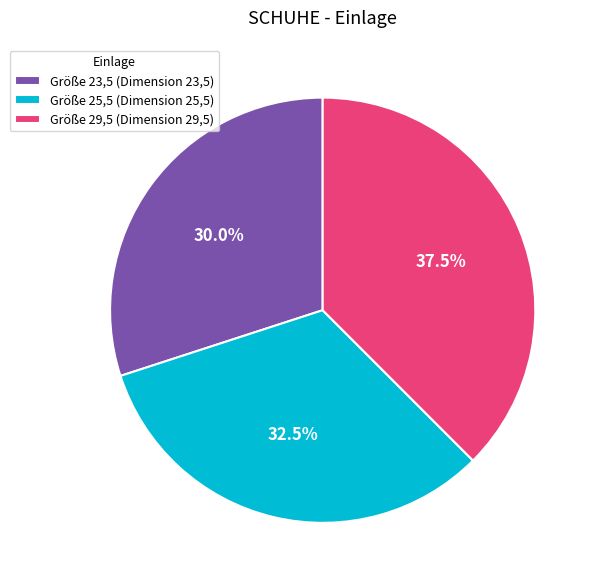

Between Größe 23,5 (Dimension 23,5) and Größe 29,5 (Dimension 29,5), which is larger?

Größe 29,5 (Dimension 29,5)